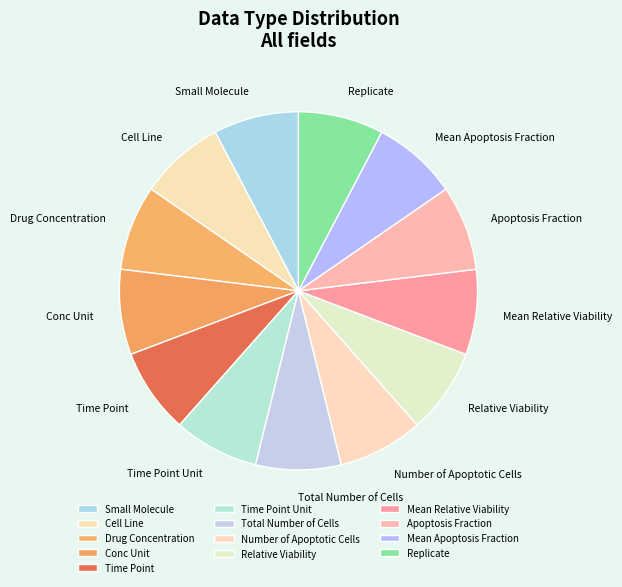

Approximately how many times larger is the value at Time Point compared to Cell Line?

1.0